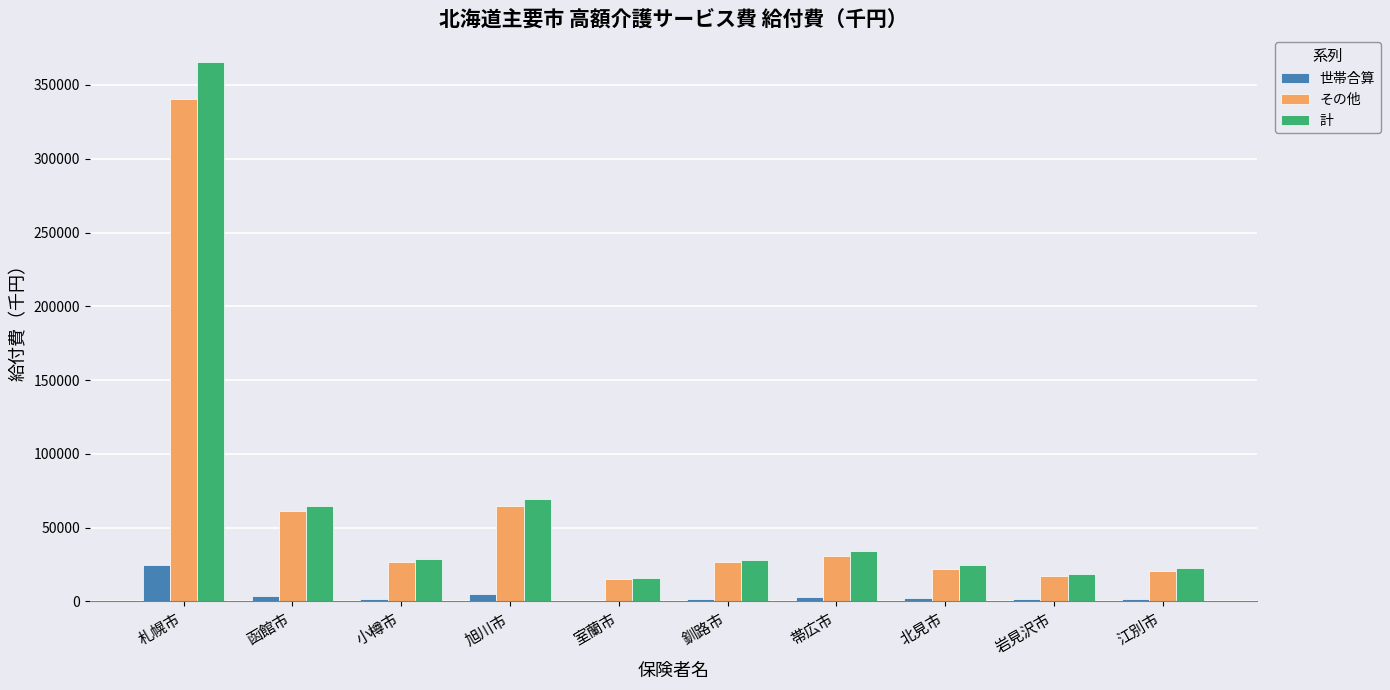

How many data points in 計 are above 28748?

5